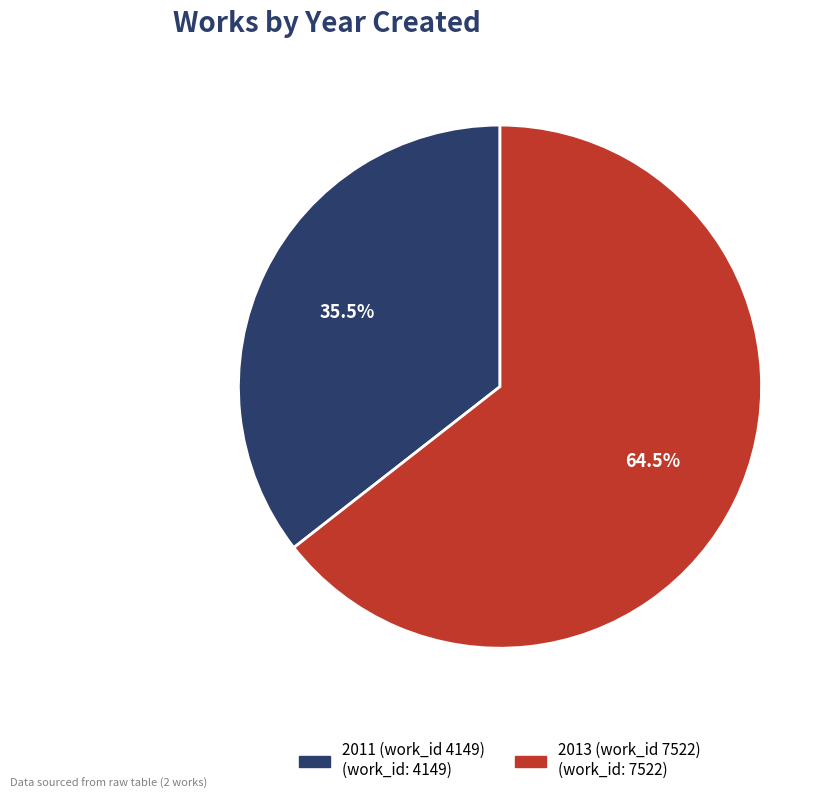

How many slices are in this pie chart?

2